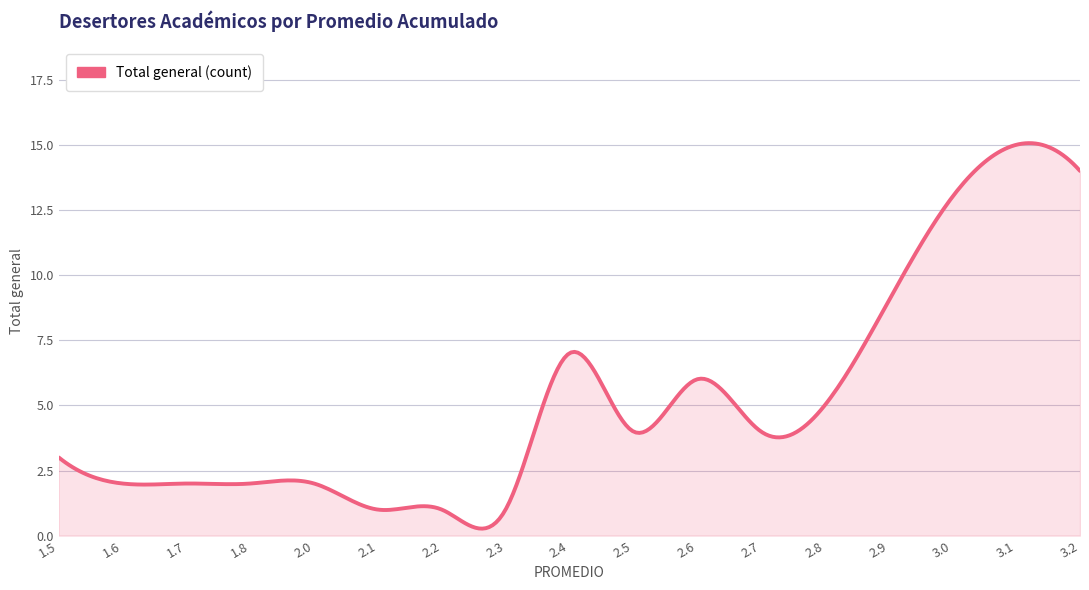

What is the difference between the maximum and minimum values?

14.8